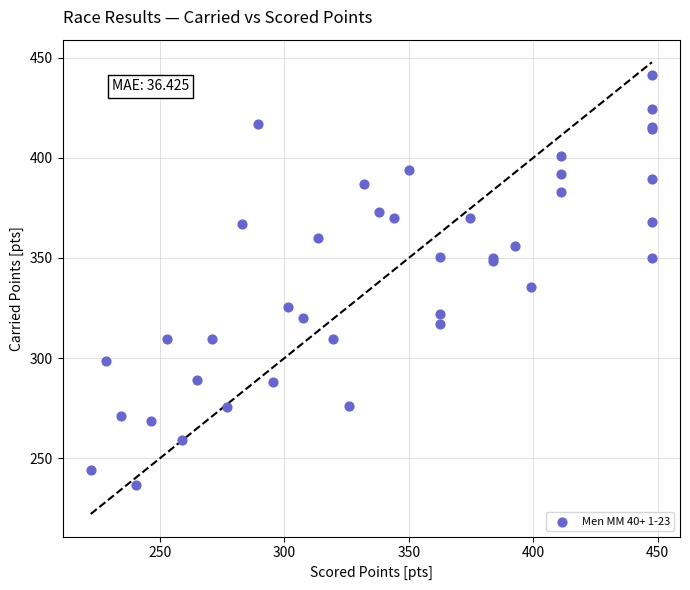

What Y value in the scatter plot is closest to 338?

335.3